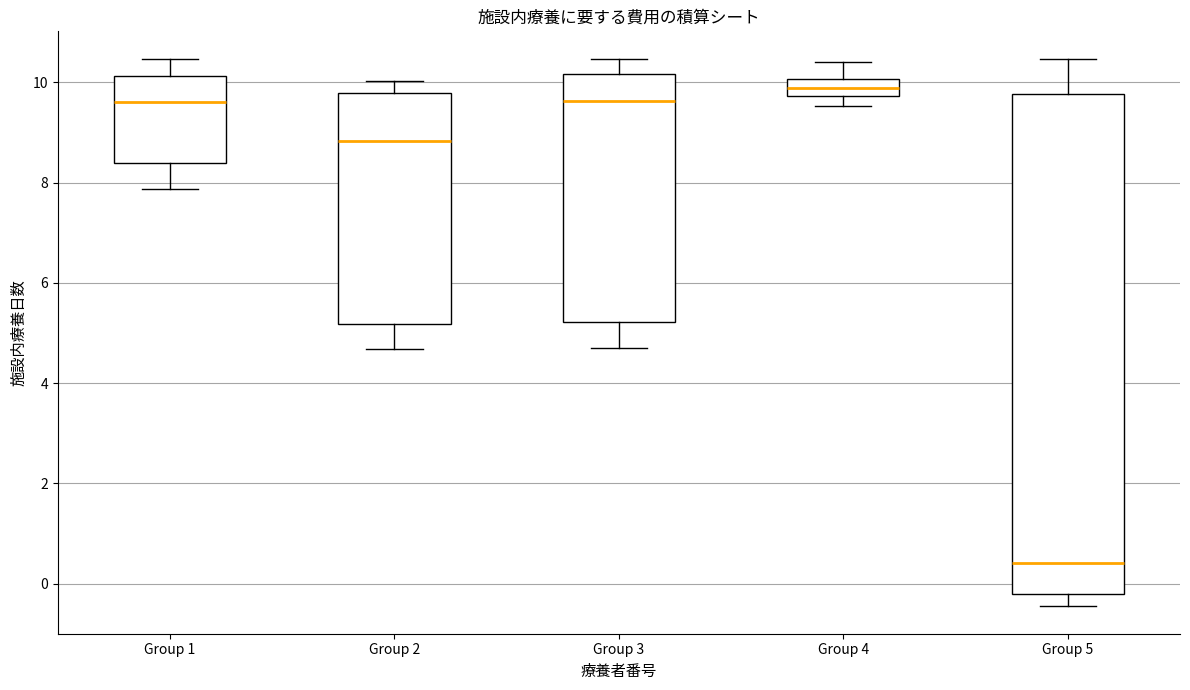

Where does the lower whisker of the box for Group 3 end on the y-axis? The values are not printed on the chart, so give them approximately, as read against the axis.

4.6